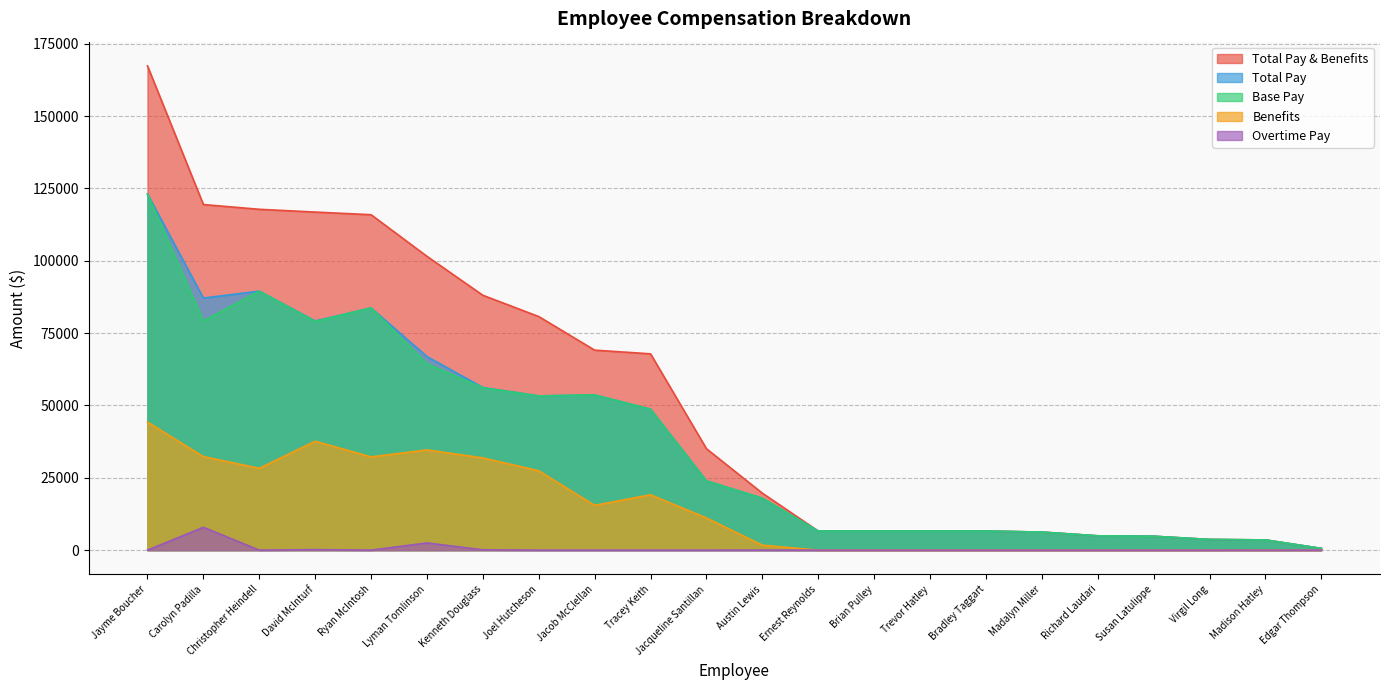

List the series in order of their peak value, lowest first.

Overtime Pay, Benefits, Base Pay, Total Pay, Total Pay & Benefits